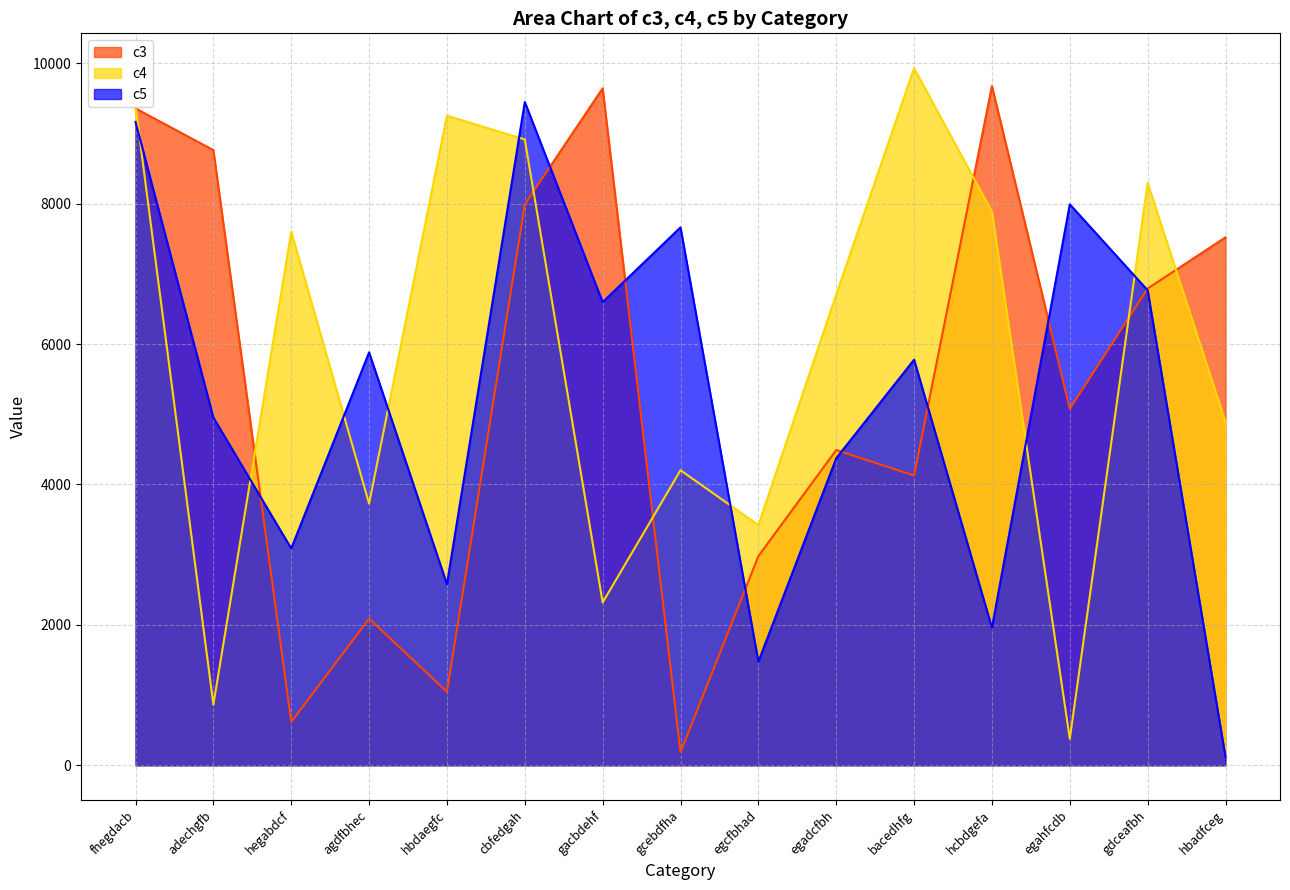

What is the lowest value of the c4 series?

378